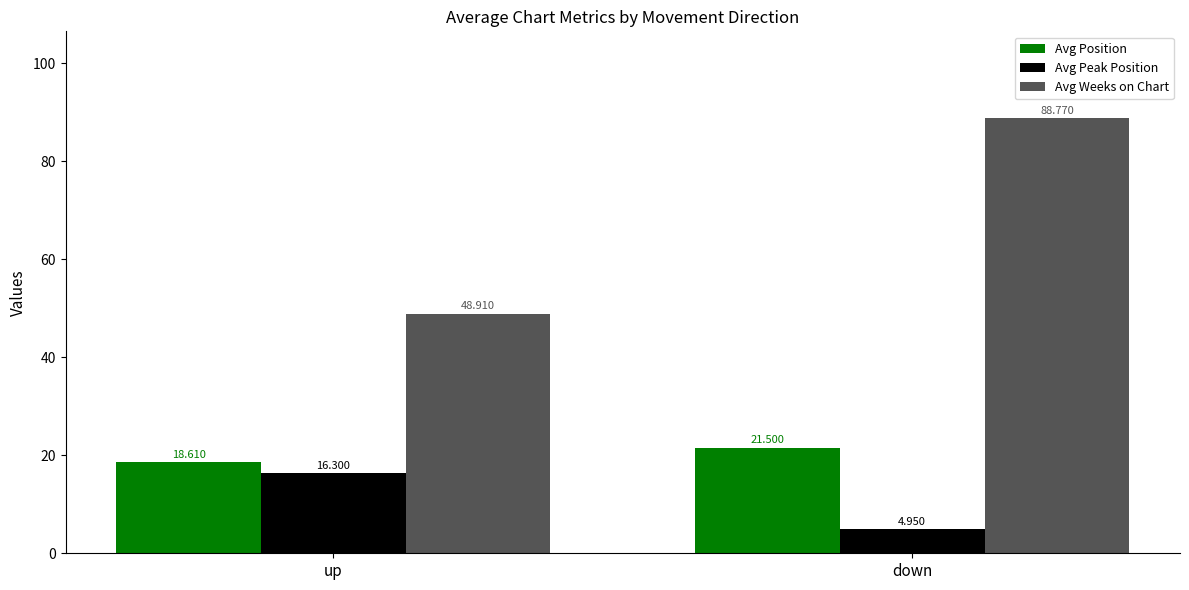

Rank the categories by Avg Position value from highest to lowest.

down, up